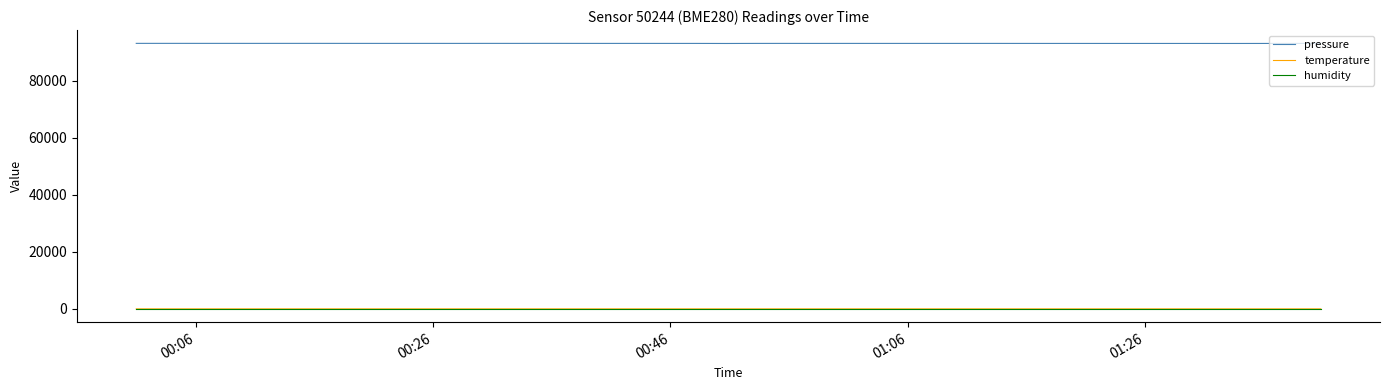

What is the maximum value for pressure?

93170.1